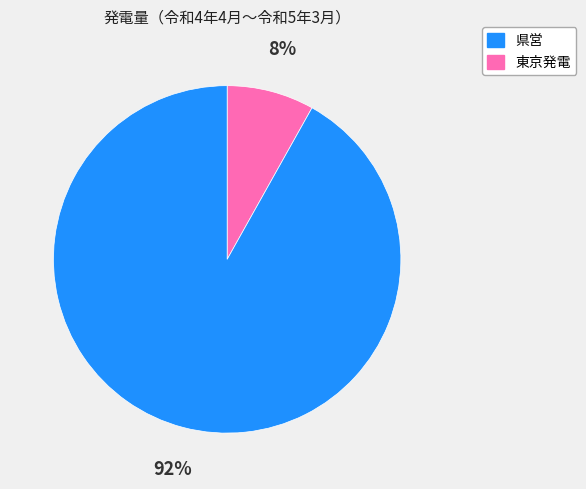

Count the number of slices in the pie.

2